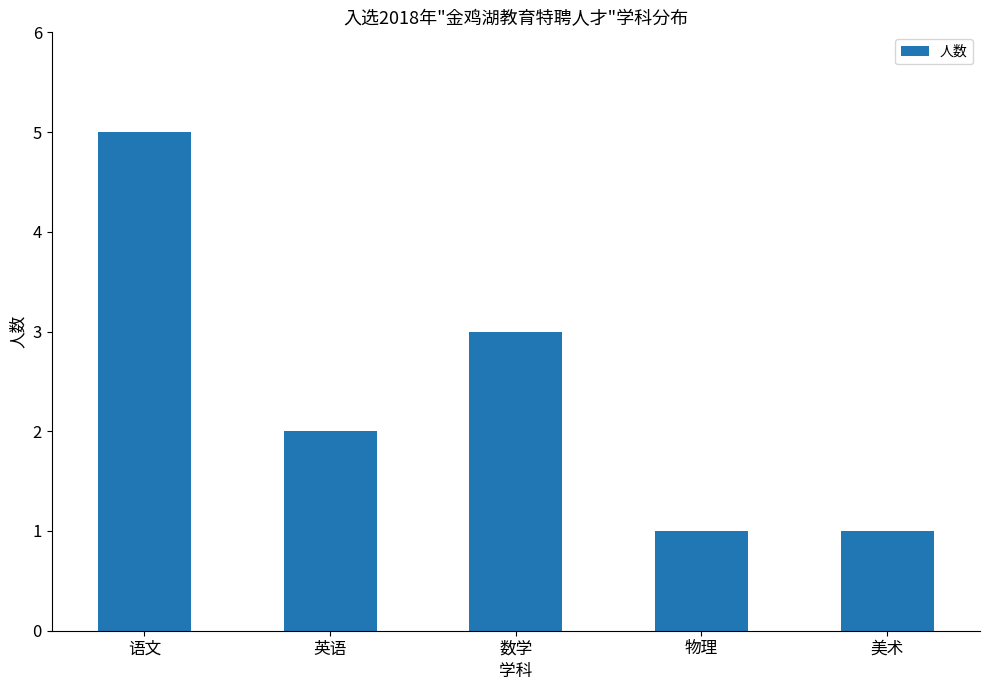

Is it true that the value at 物理 is 2?

False